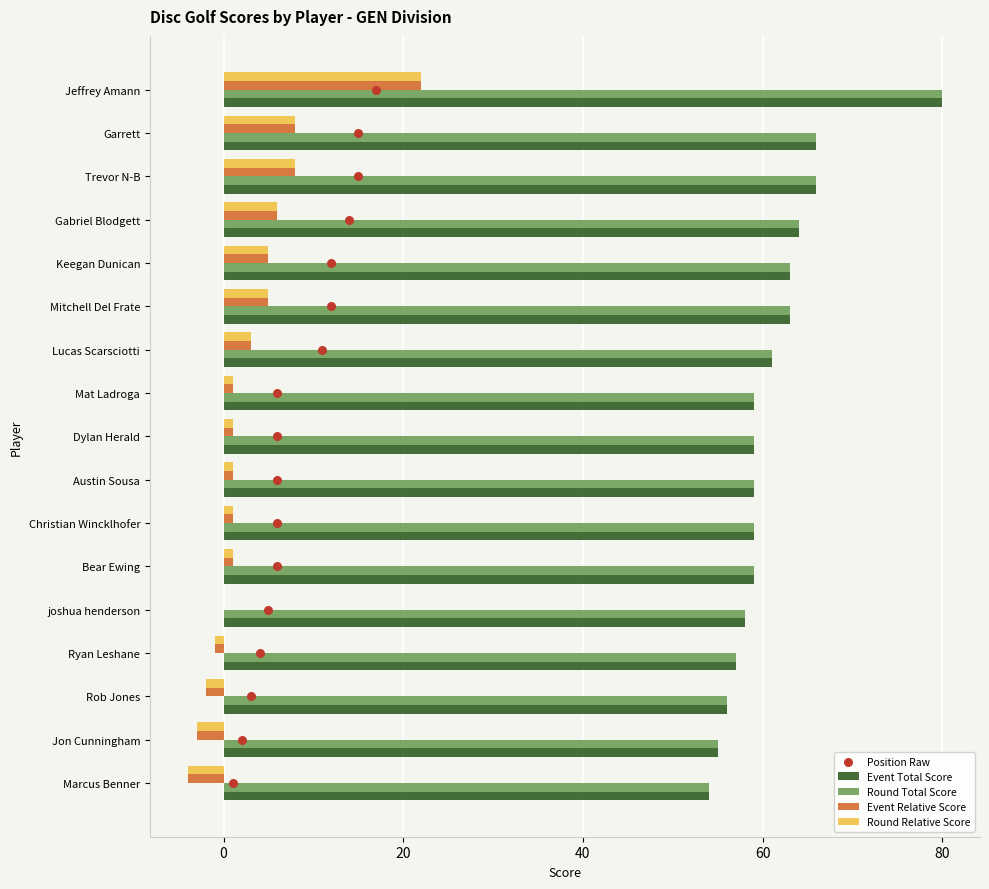

What are all the series names shown in the legend?

Event Total Score, Round Total Score, Event Relative Score, Round Relative Score, Position Raw